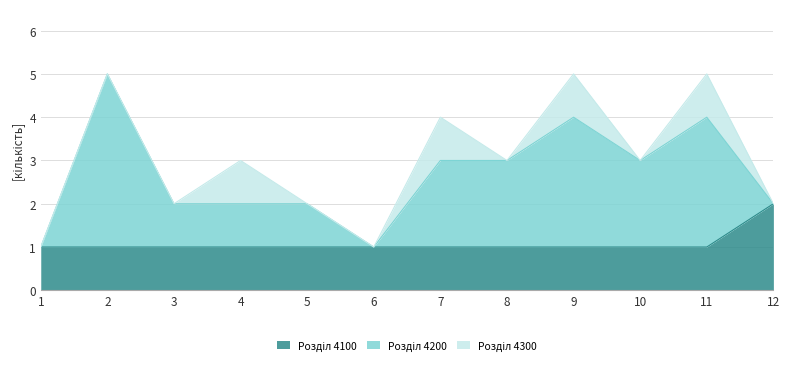

Which series has the widest spread of values?

Розділ 4200